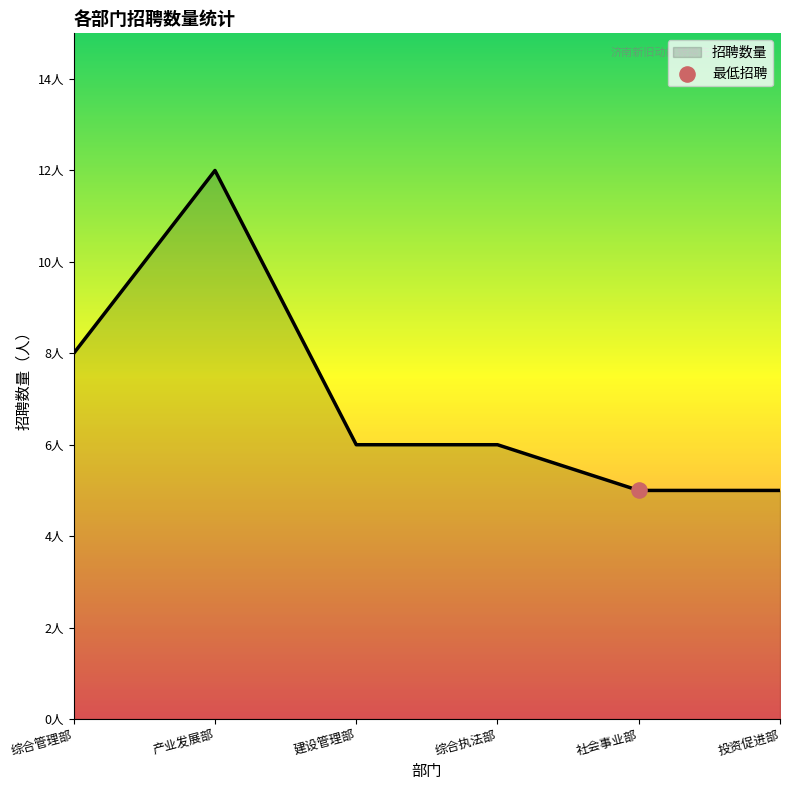

What is the ratio of the value at 投资促进部 to the value at 社会事业部?

1.0